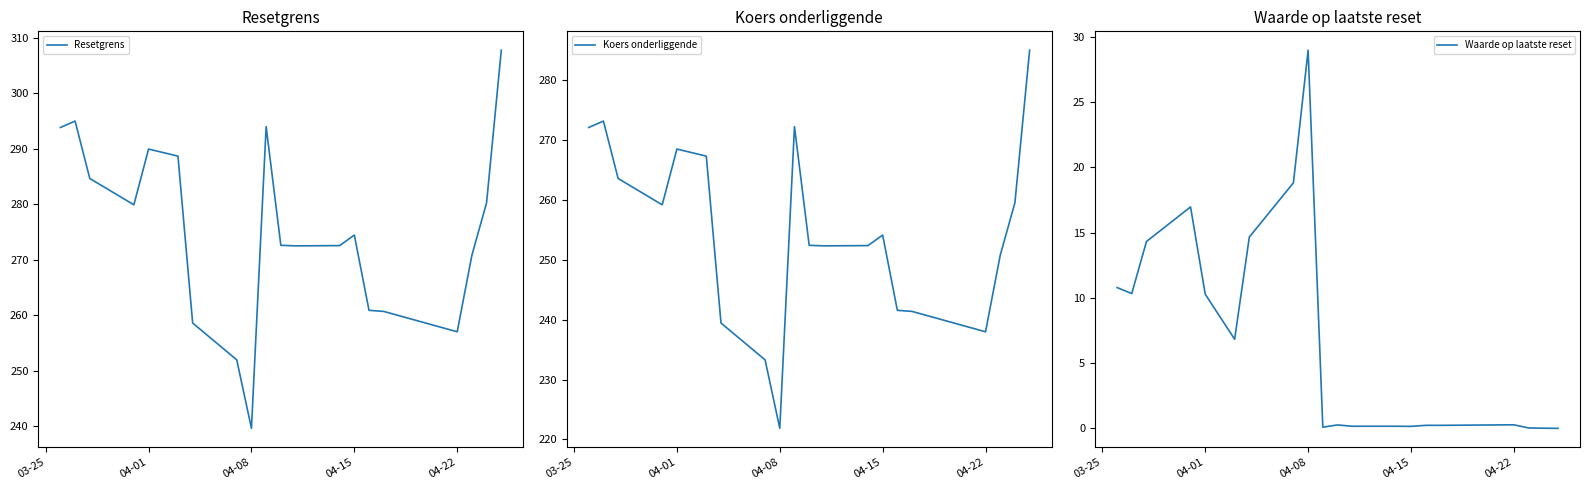

How many interior local peaks does the Waarde op laatste reset series have?

4